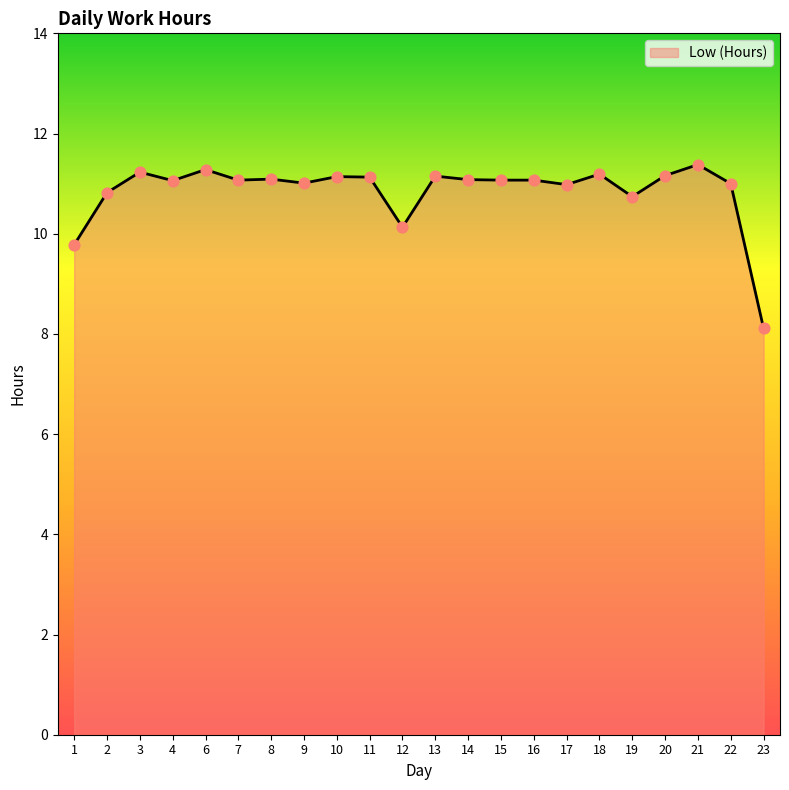

Which has a higher value, 21 or 4?

21